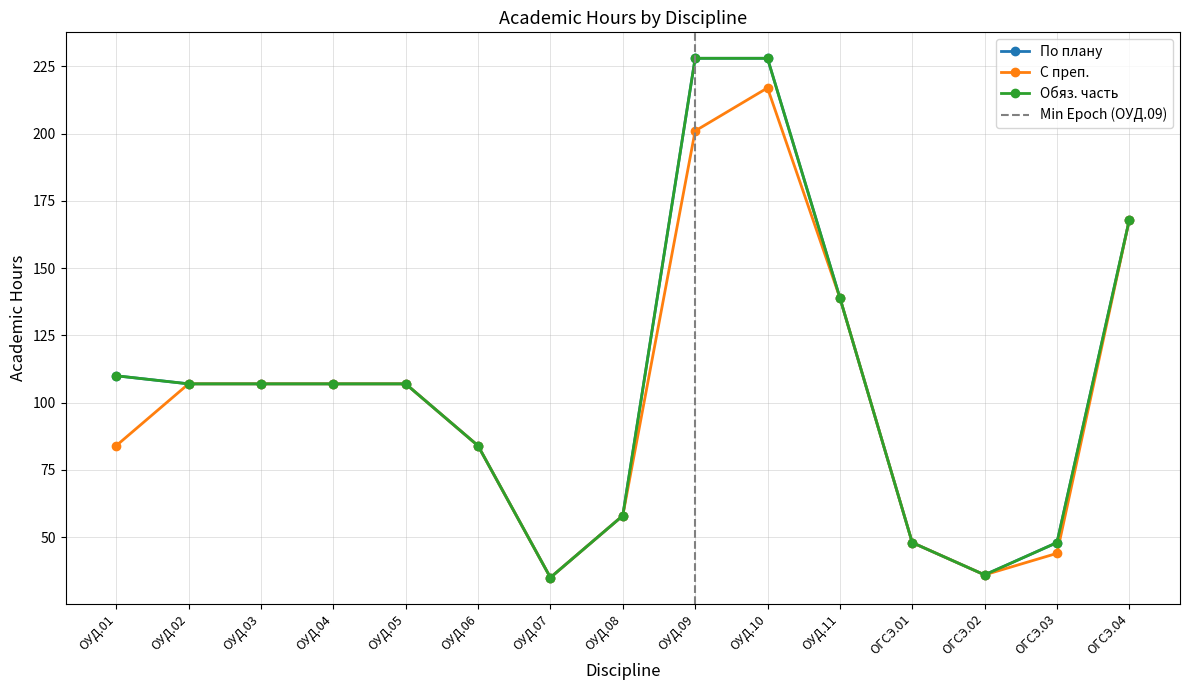

What is the difference between the По плану values at ОУД.07 and ОУД.03?

72